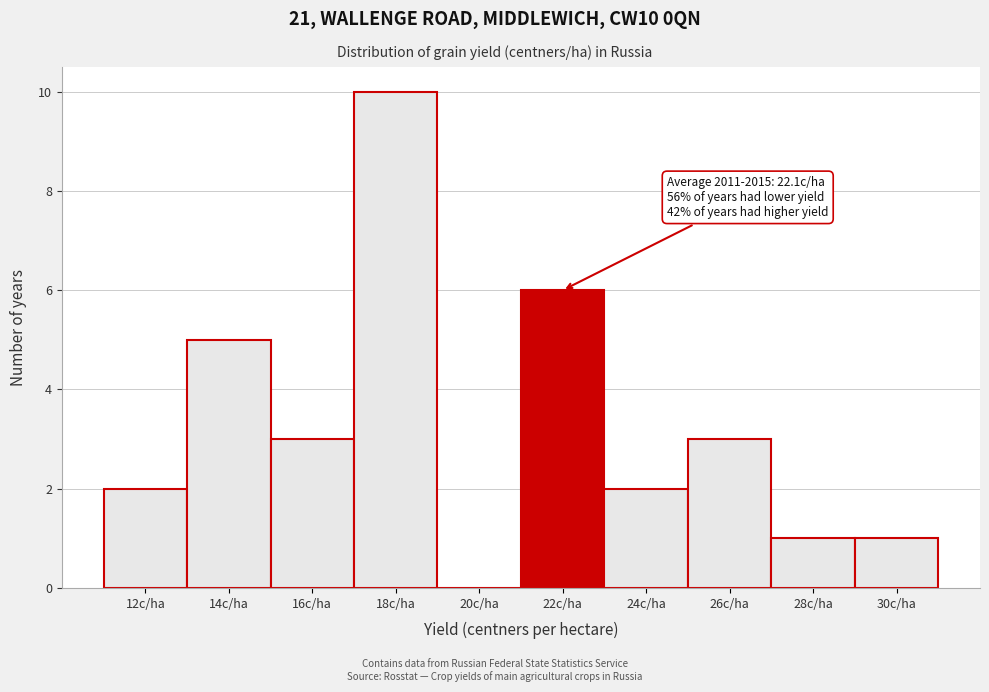

Reading right to left, transcribe all the data shown in this chart.

30c/ha=1	28c/ha=1	26c/ha=3	24c/ha=2	22c/ha=6	20c/ha=0	18c/ha=10	16c/ha=3	14c/ha=5	12c/ha=2